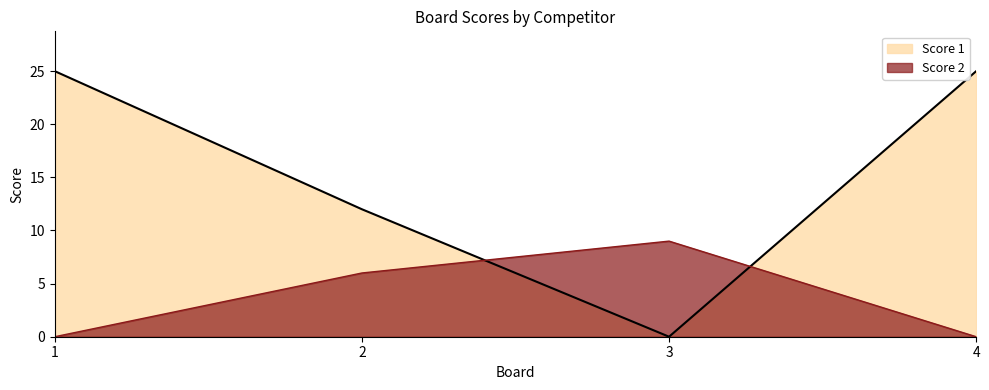

Count the Score 1 values in the range 12 to 25.

3